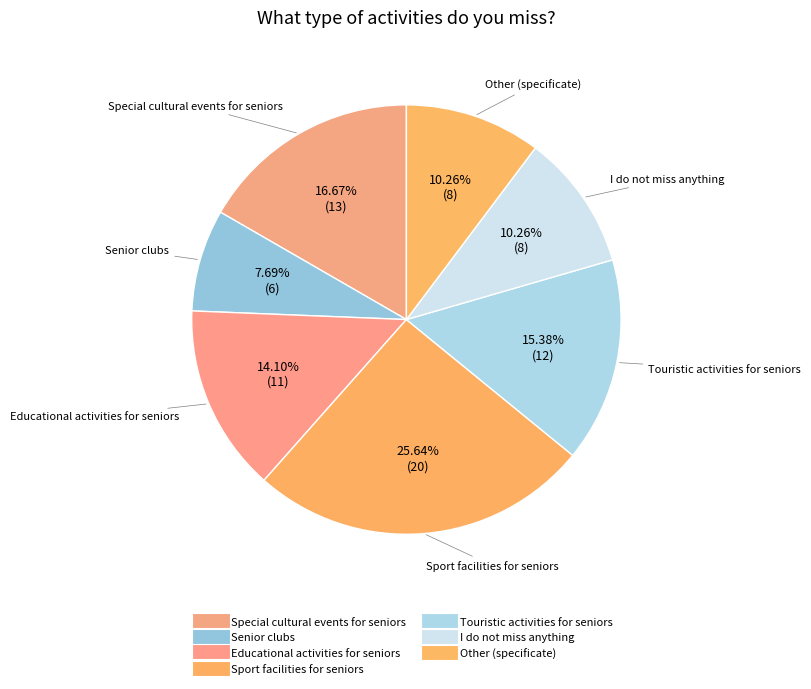

True or false: Special cultural events for seniors accounts for 17% of the total.

True